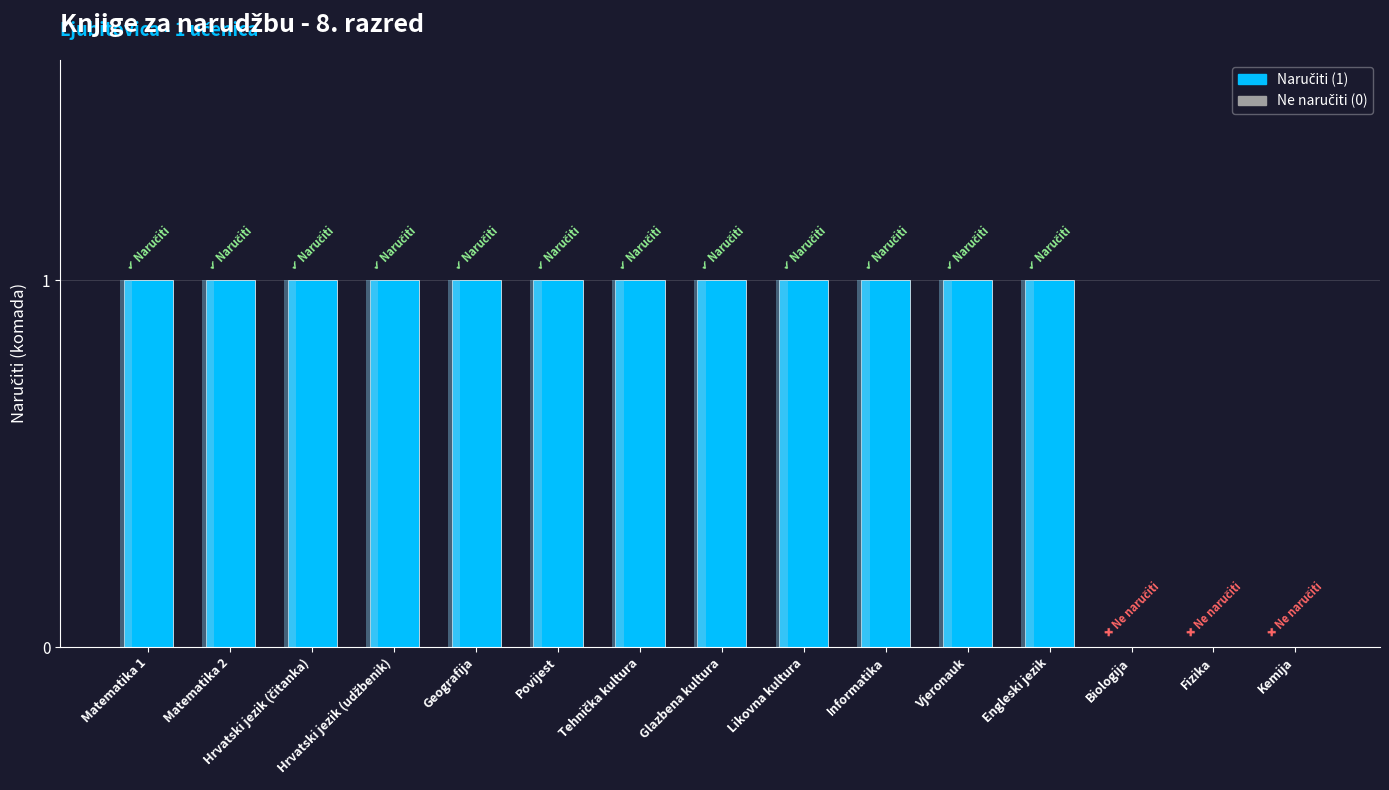

Which has a higher value, Povijest or Geografija?

Povijest